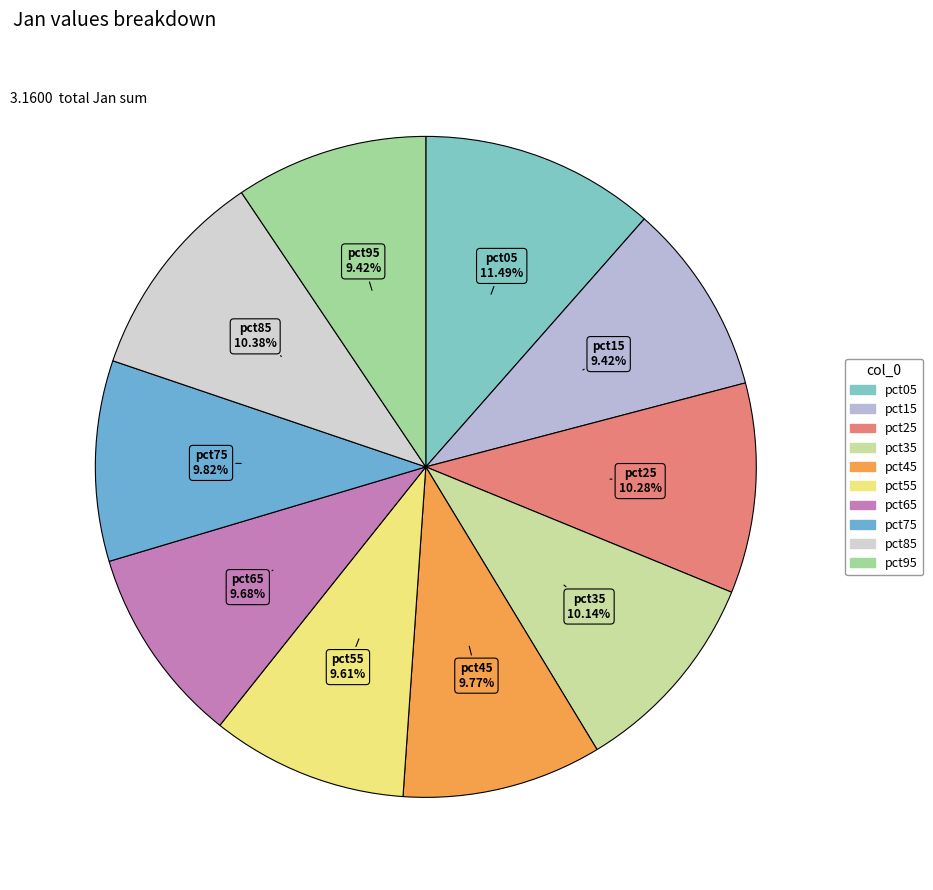

How many slices are in this pie chart?

10